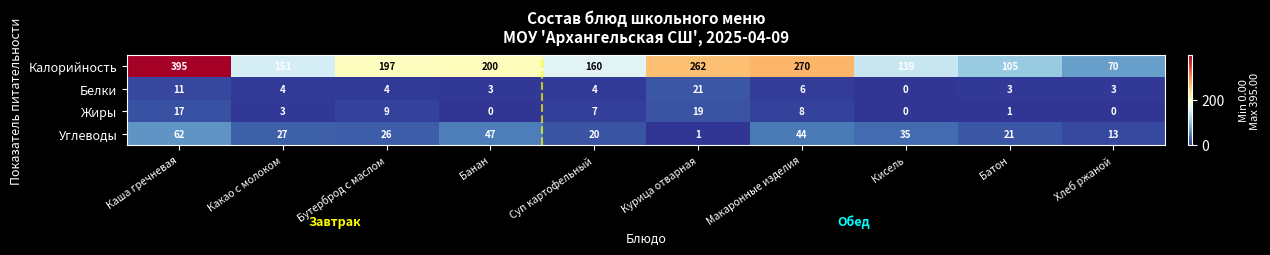

True or false: Жиры has a value of 3 at Какао с молоком.

True